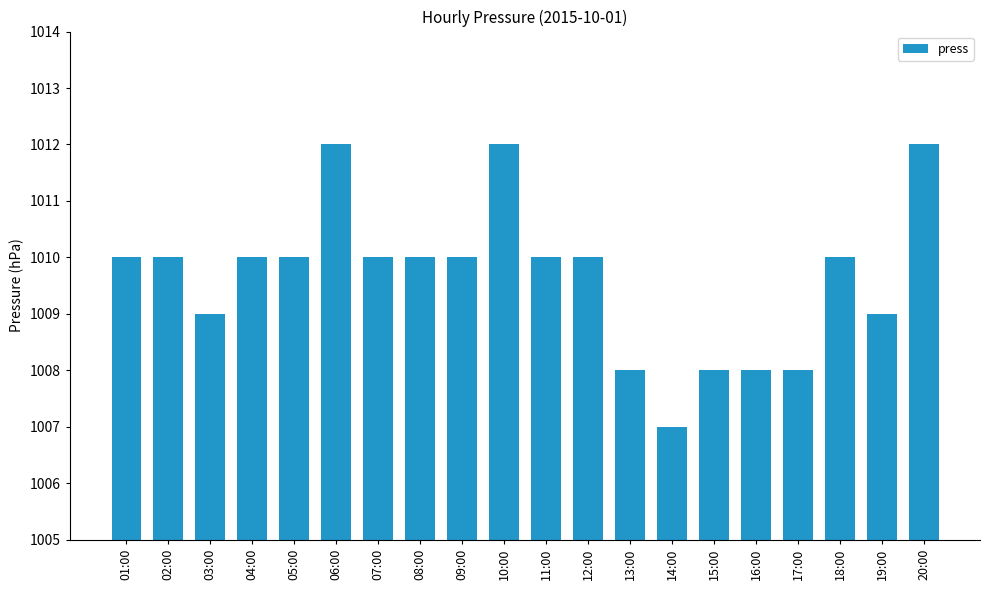

How many categories are shown in the chart?

20